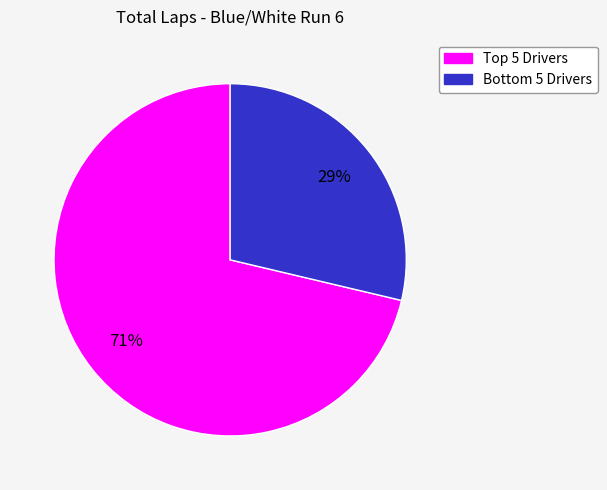

Does any single category account for the majority?

Yes